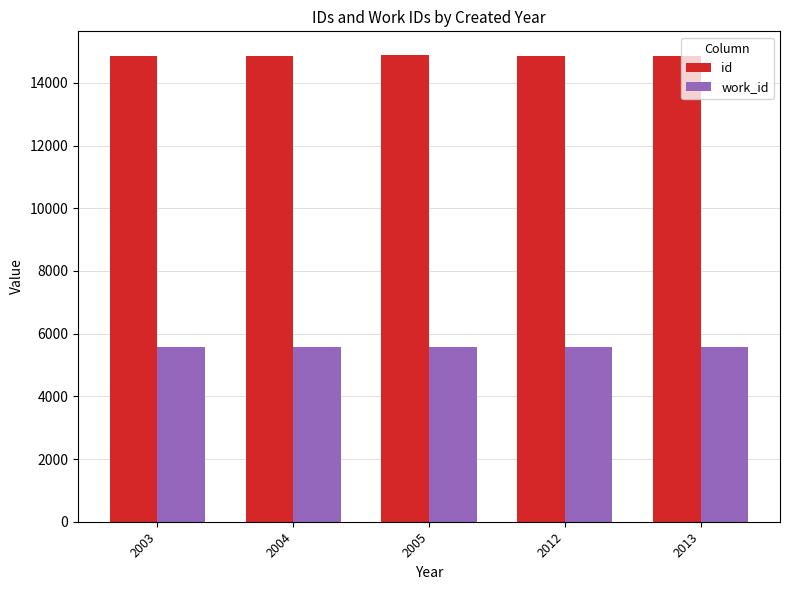

What is the minimum value for id?

14844